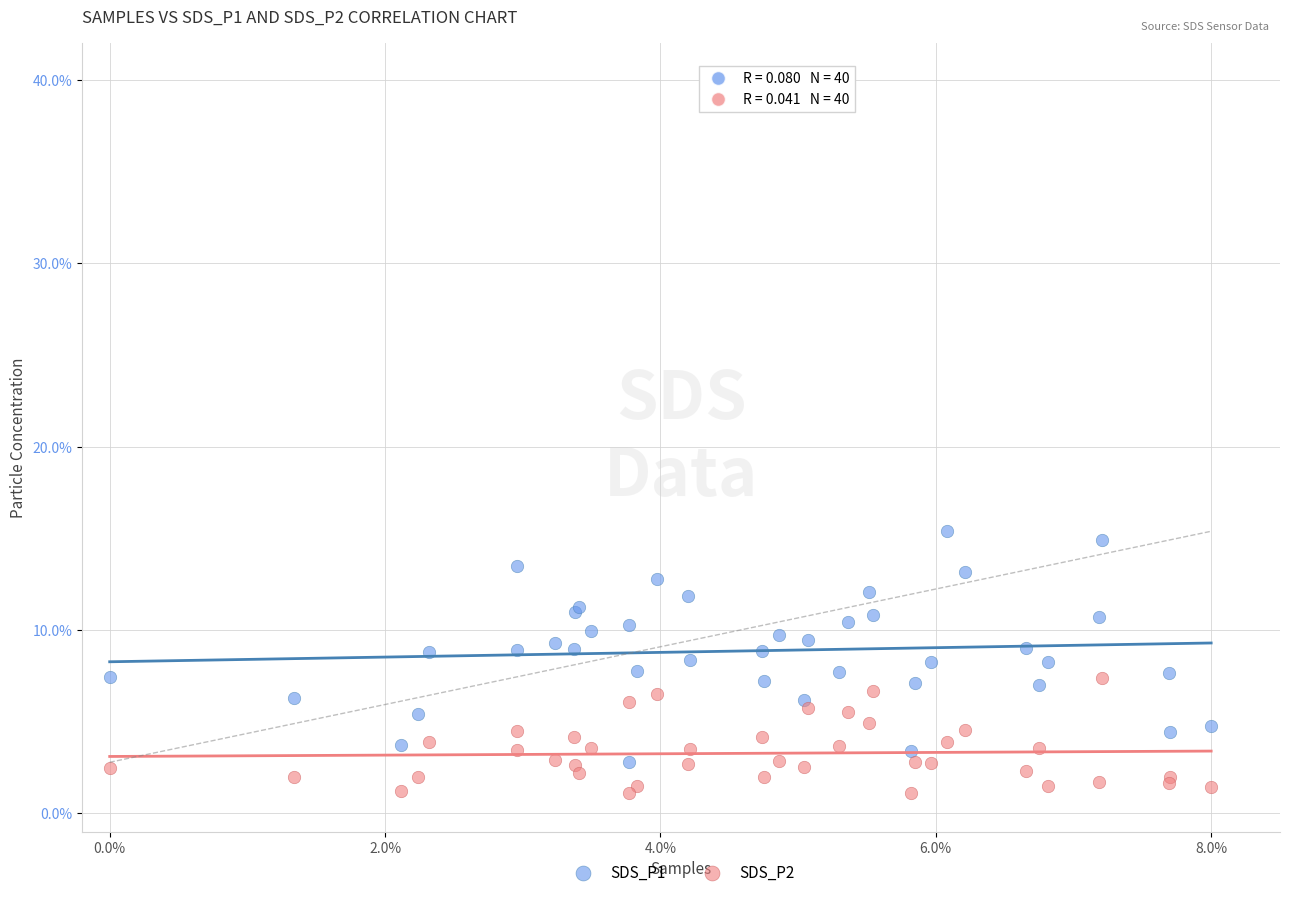

Which series contains the highest Y value?

SDS_P1